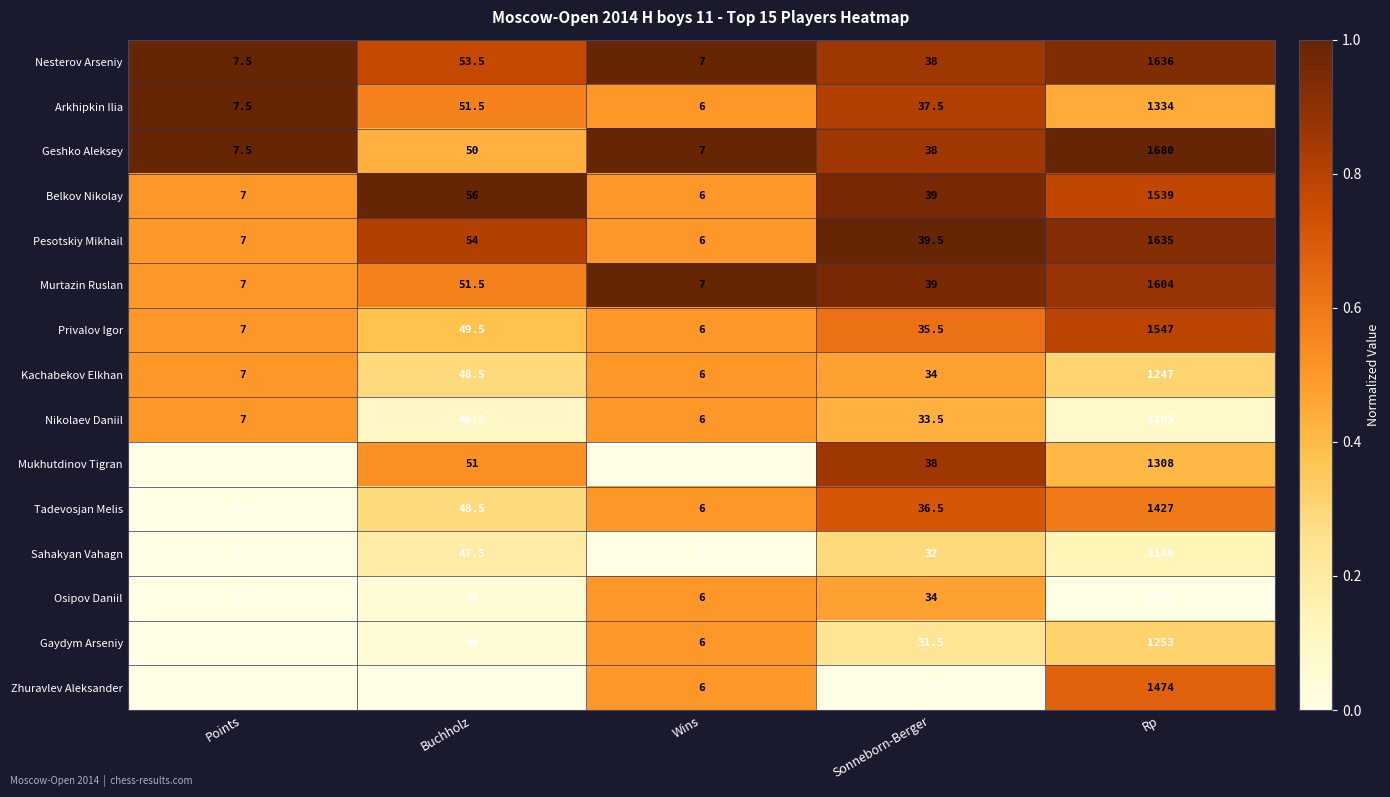

Between Sonneborn-Berger and Rp, which series saw the biggest shift?

Geshko Aleksey